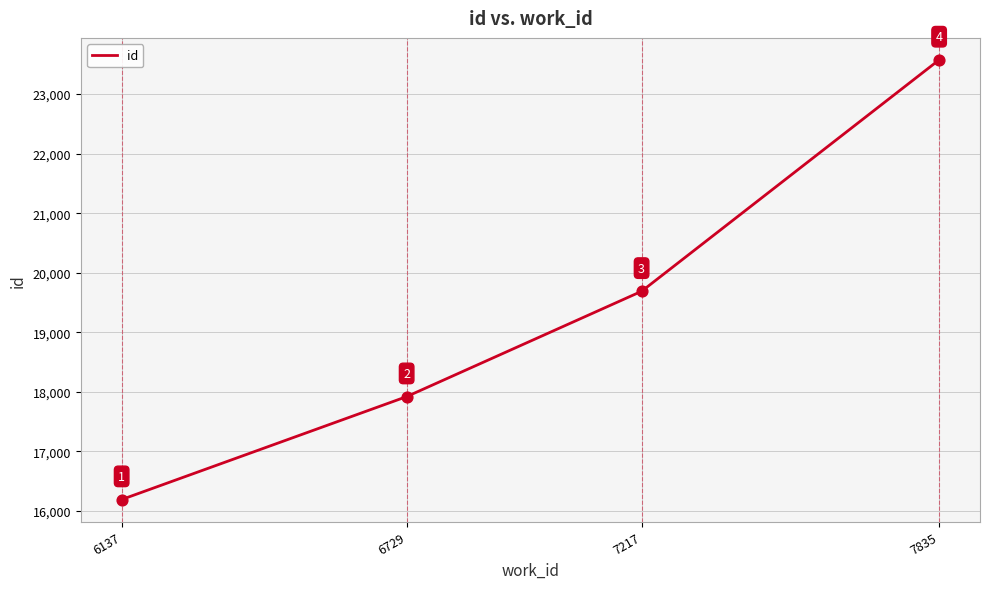

Approximately how many times larger is the value at 7835 compared to 6137?

1.5